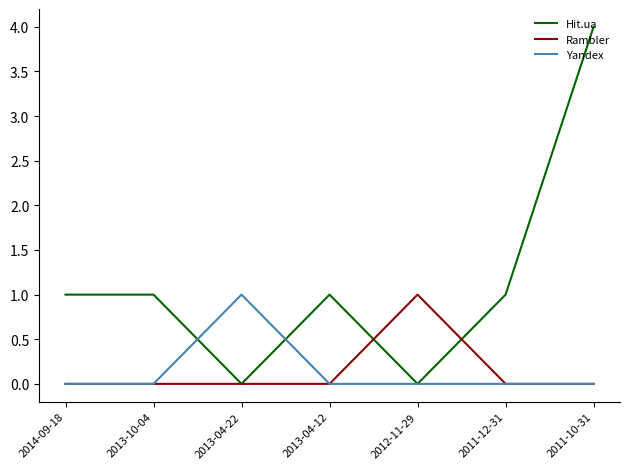

What is the sum of the Hit.ua values at 2014-09-18 and 2013-10-04?

2